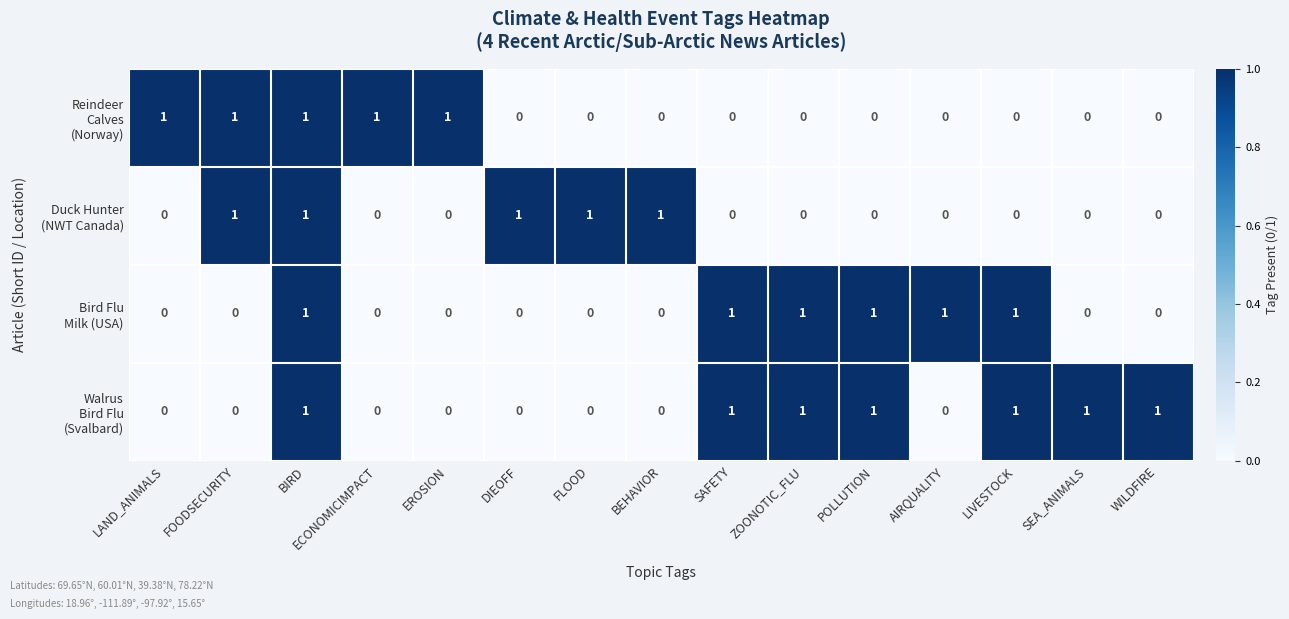

At which category is the sum across all series the highest?

BIRD